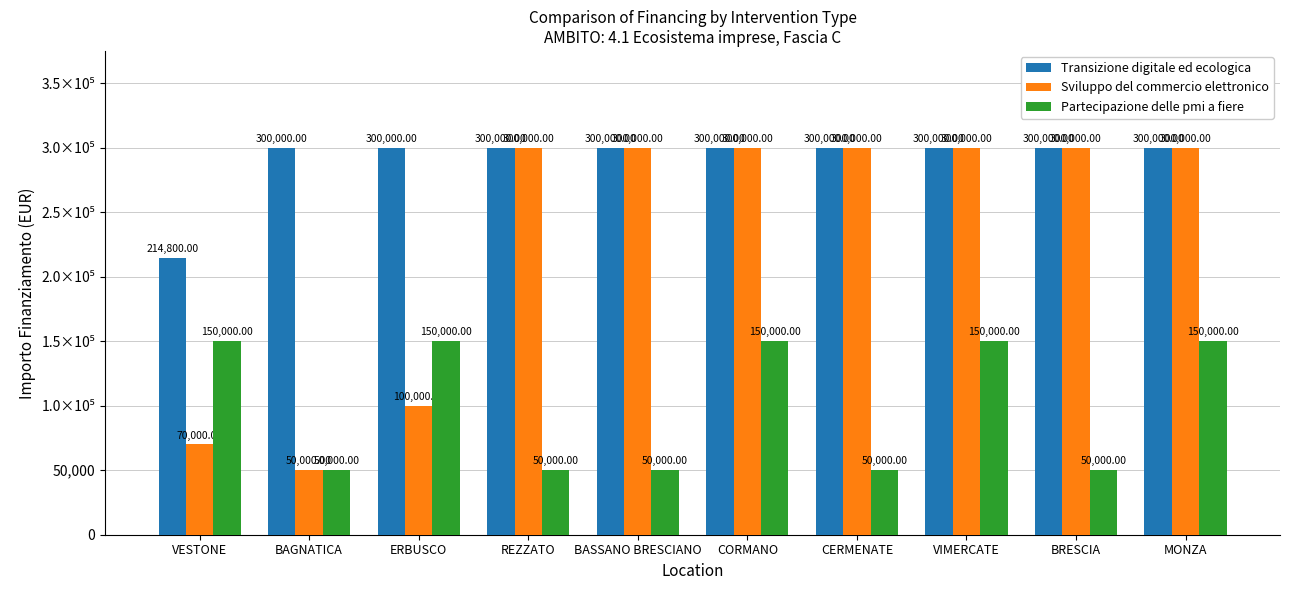

Does the chart contain stacked bars?

No